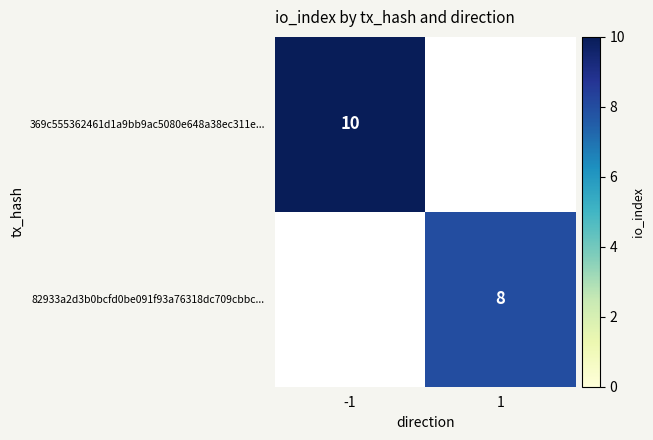

At how many categories does at least one series exceed 6?

2